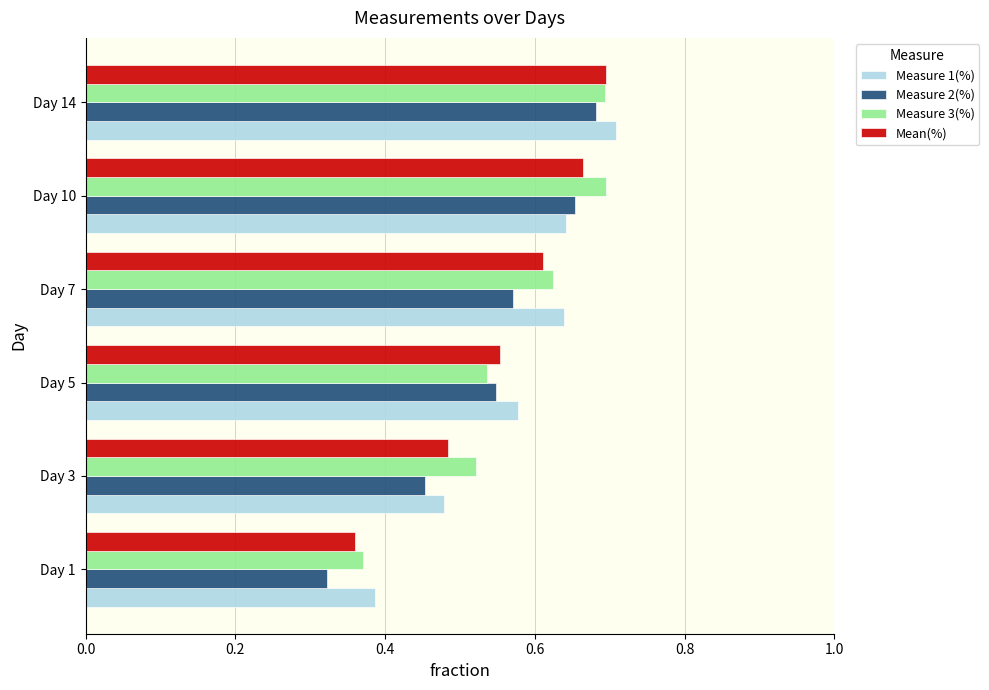

At which label is Measure 3(%) closest to 0?

Day 1